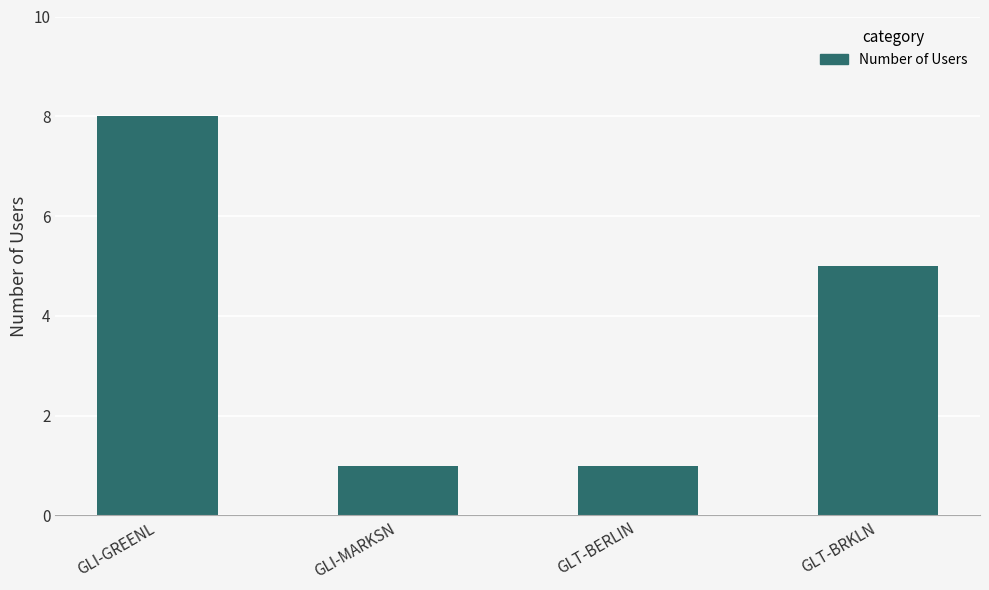

What is the value of the 4th bar from the left?

5